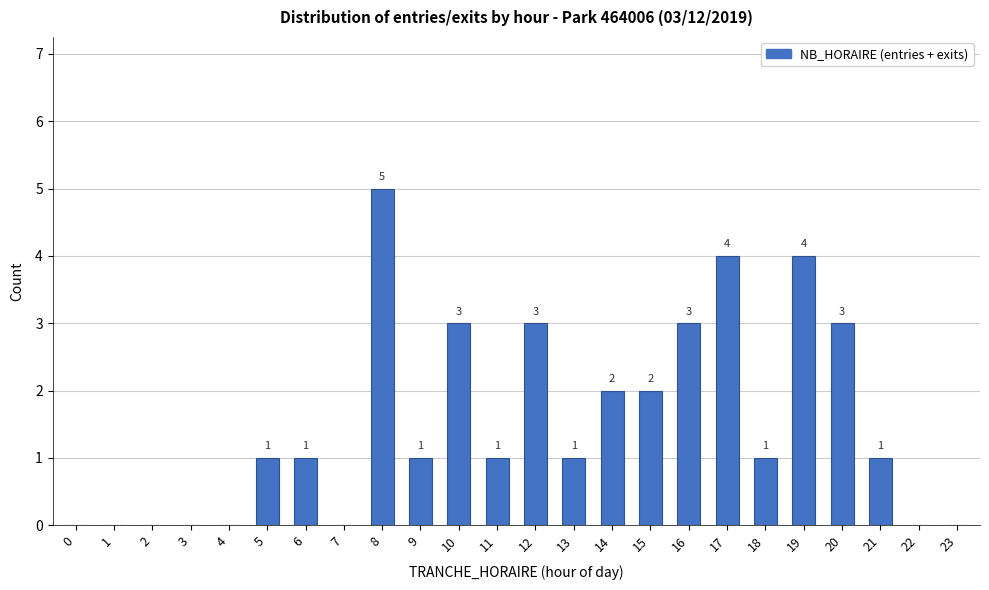

Reading right to left, list all the values displayed in this chart.

23=0	22=0	21=1	20=3	19=4	18=1	17=4	16=3	15=2	14=2	13=1	12=3	11=1	10=3	9=1	8=5	7=0	6=1	5=1	4=0	3=0	2=0	1=0	0=0